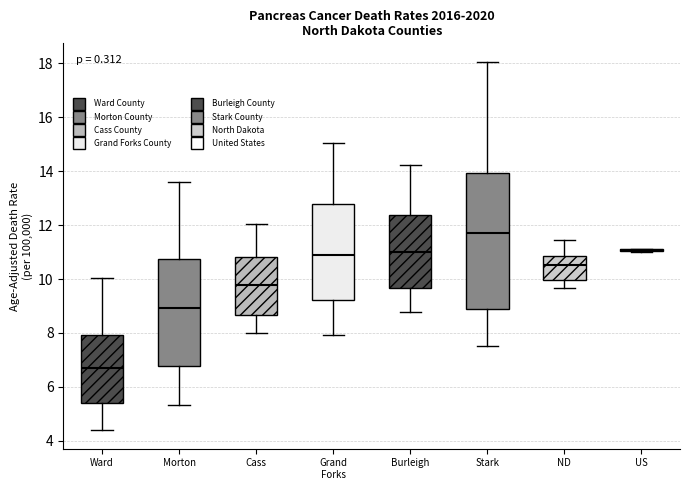

Where is the upper edge of the box for Ward on the y-axis? The values are not printed on the chart, so give them approximately, as read against the axis.

8.0